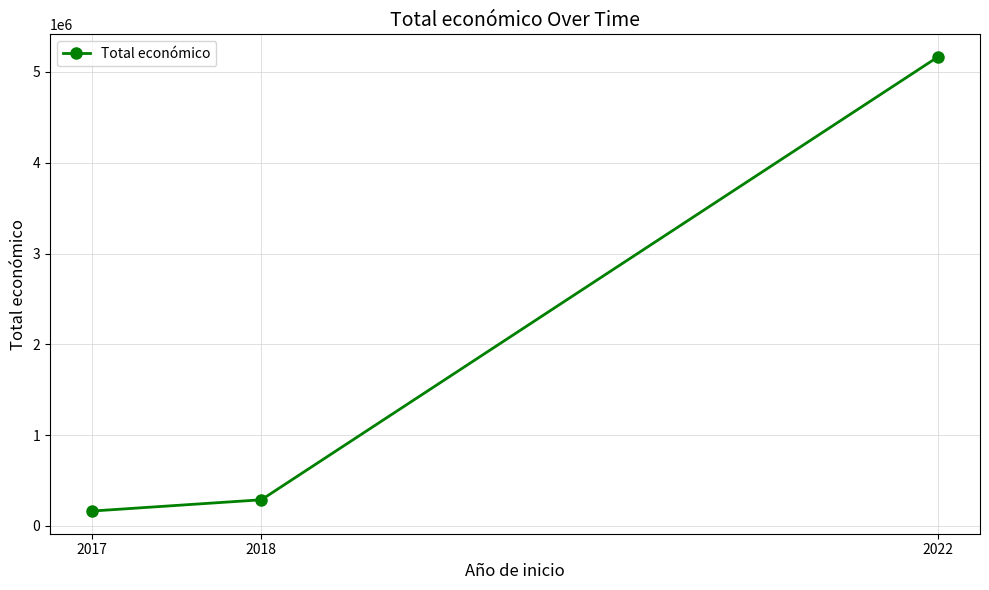

What is the sum of all values?

5616344